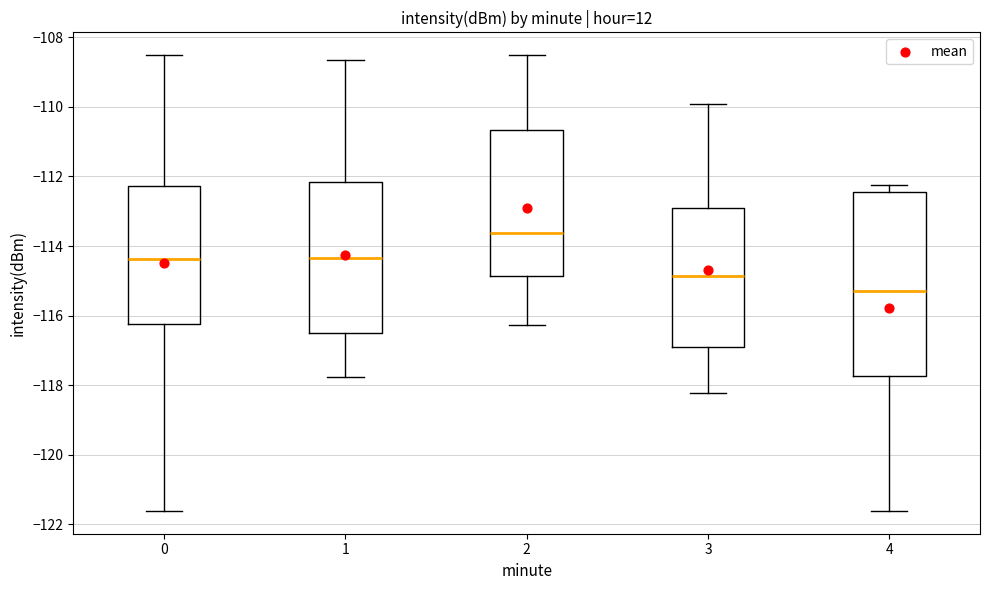

Which box's median line is the lowest?

4